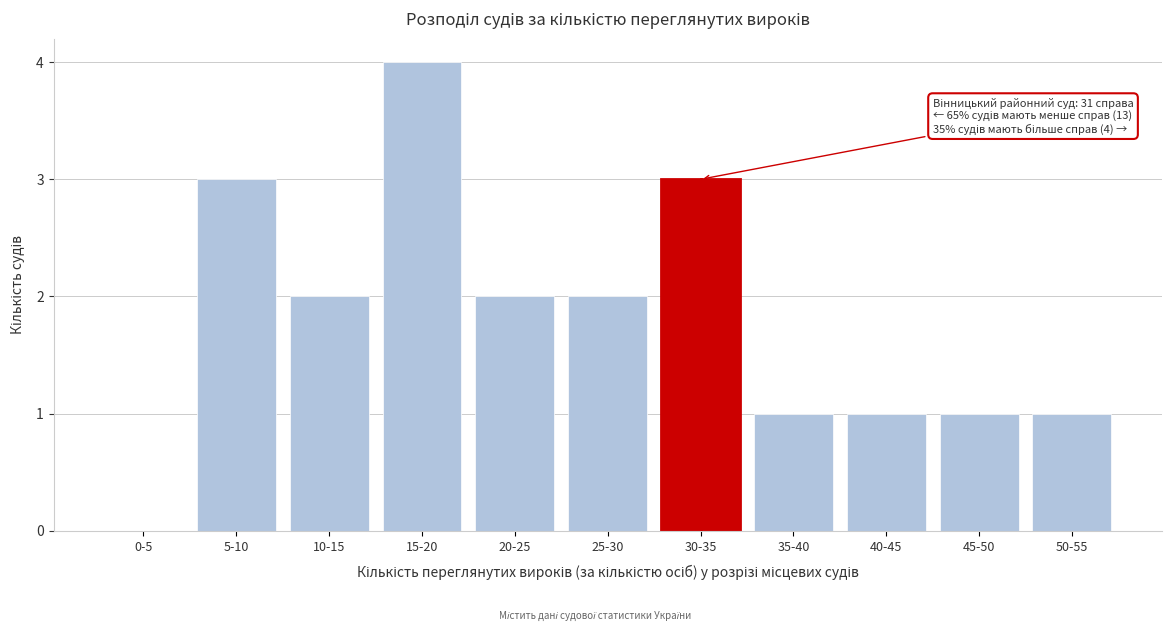

Reading left to right, list all the values displayed in this chart.

0-5=0	5-10=3	10-15=2	15-20=4	20-25=2	25-30=2	30-35=3	35-40=1	40-45=1	45-50=1	50-55=1